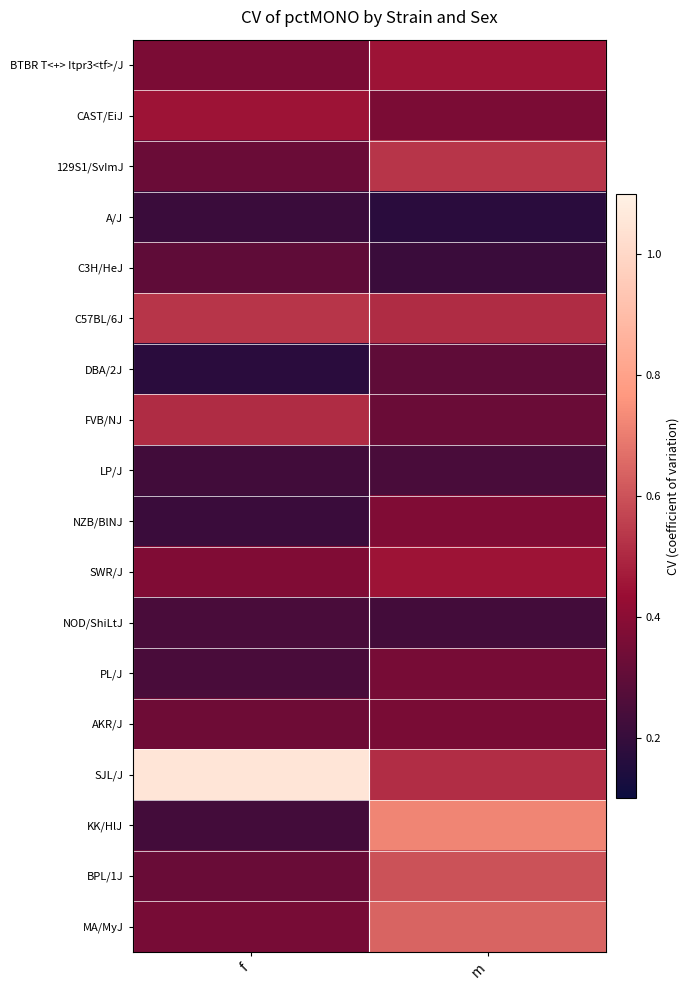

At which category is the sum across all series the highest?

m